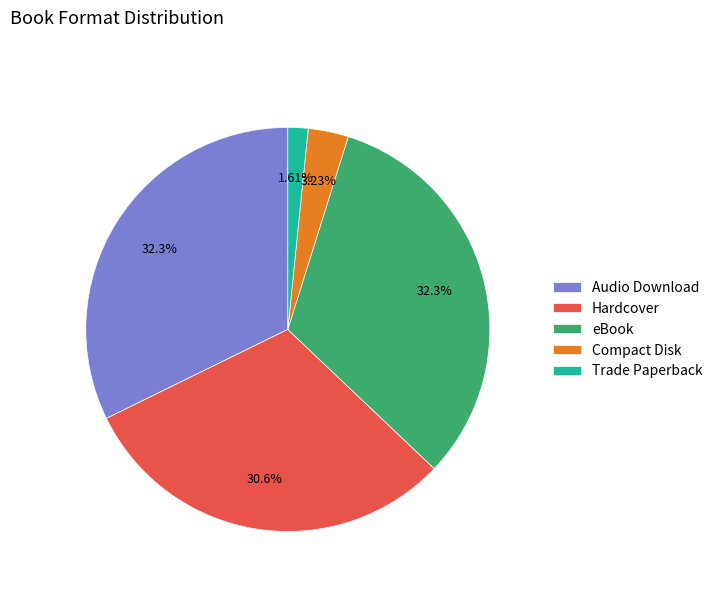

Between Hardcover and Audio Download, which is larger?

Audio Download